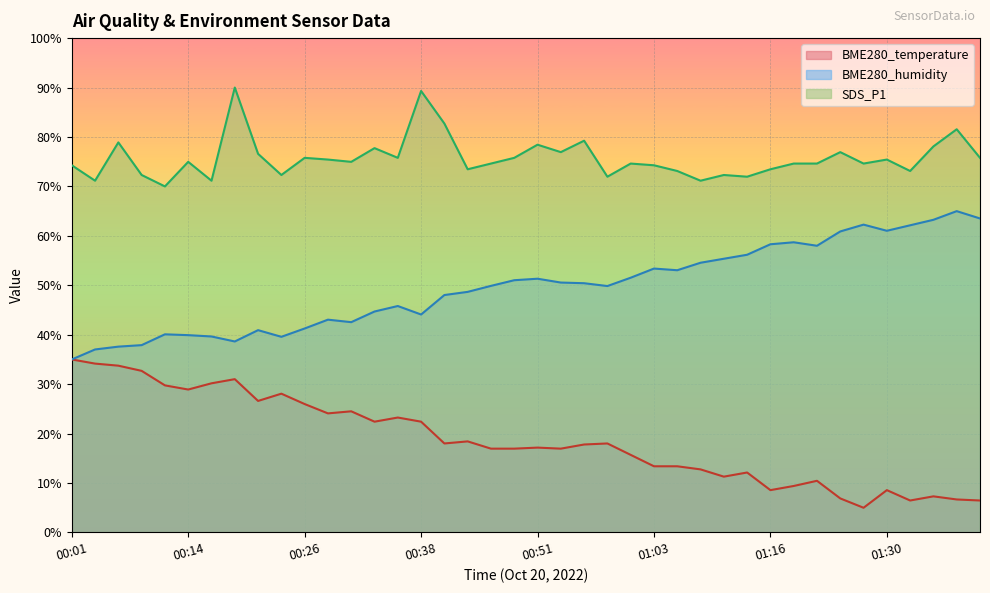

At how many categories does at least one series exceed 87?

2